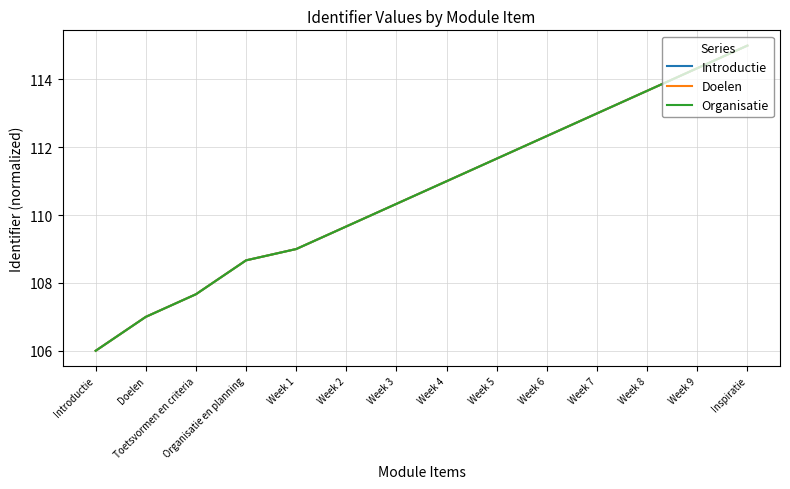

What is the difference between the Doelen values at Week 4 and Week 1?

2.0